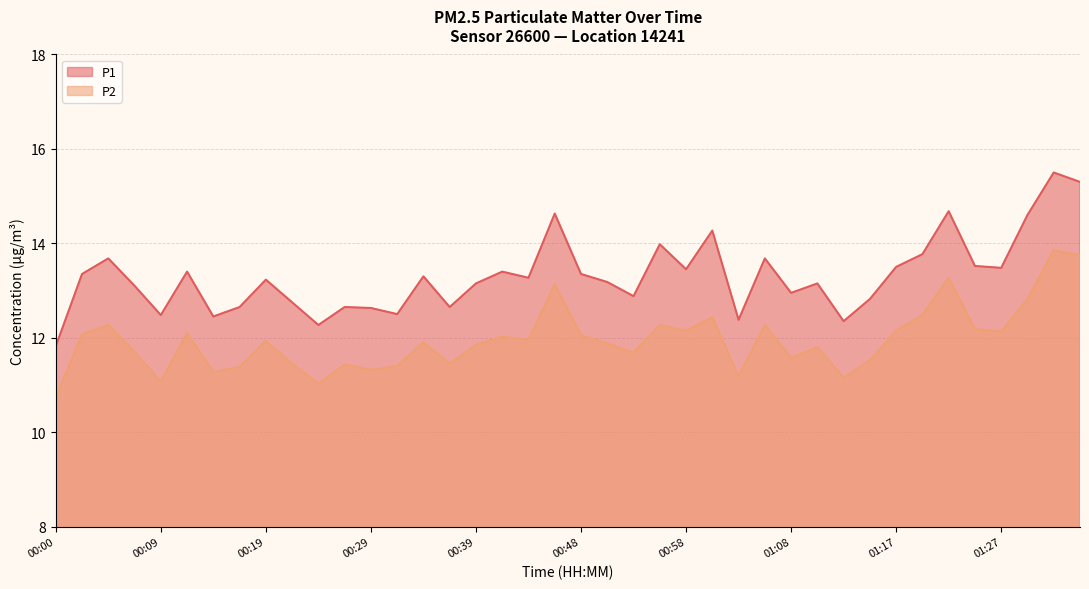

Which series has the largest range (max minus min)?

P1